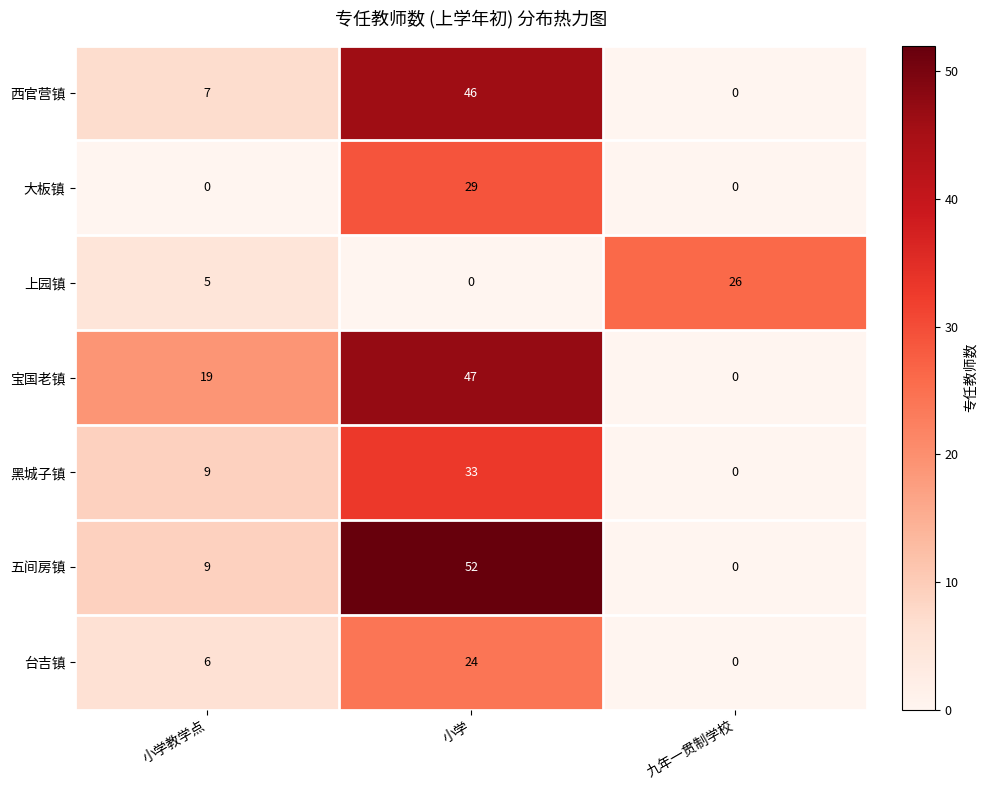

List the series in order of their peak value, lowest first.

台吉镇, 上园镇, 大板镇, 黑城子镇, 西官营镇, 宝国老镇, 五间房镇